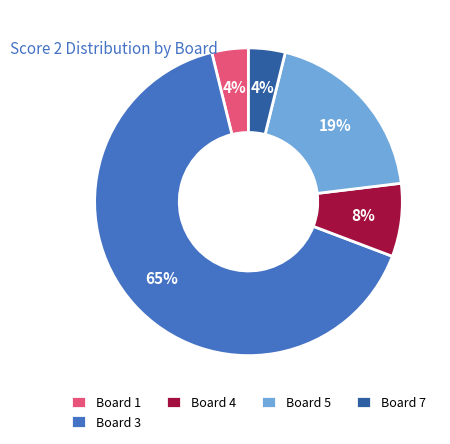

Do Board 7 and Board 5 together represent more than half of the pie?

No